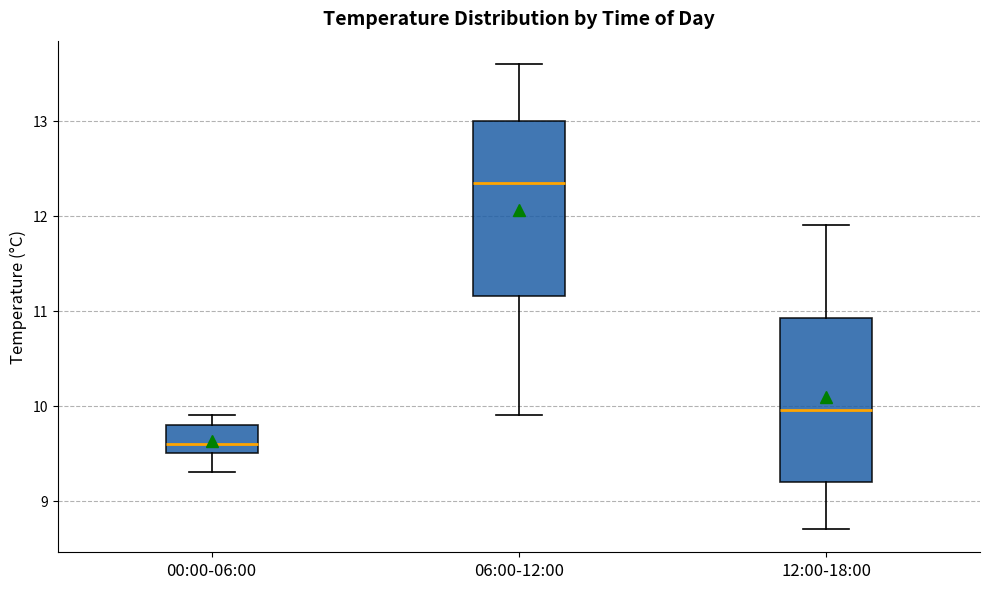

Which box's median line is the highest?

06:00-12:00